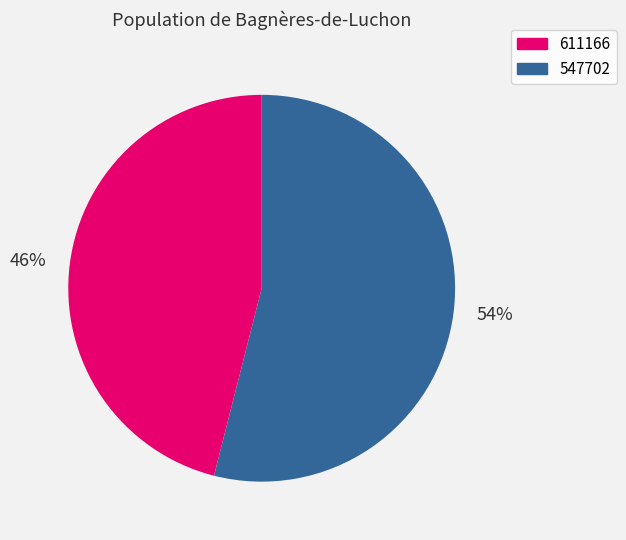

Which category has the smallest portion of the pie?

46%